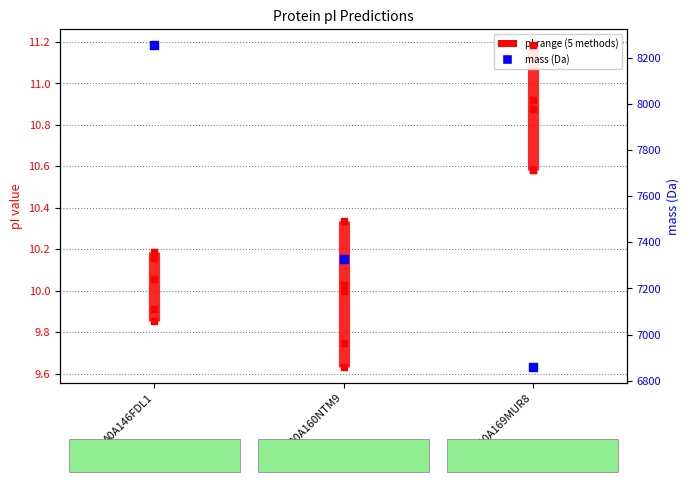

Is the value of Bjellqvist at A0A169MUR8 greater than the value of mass at A0A160NTM9?

No